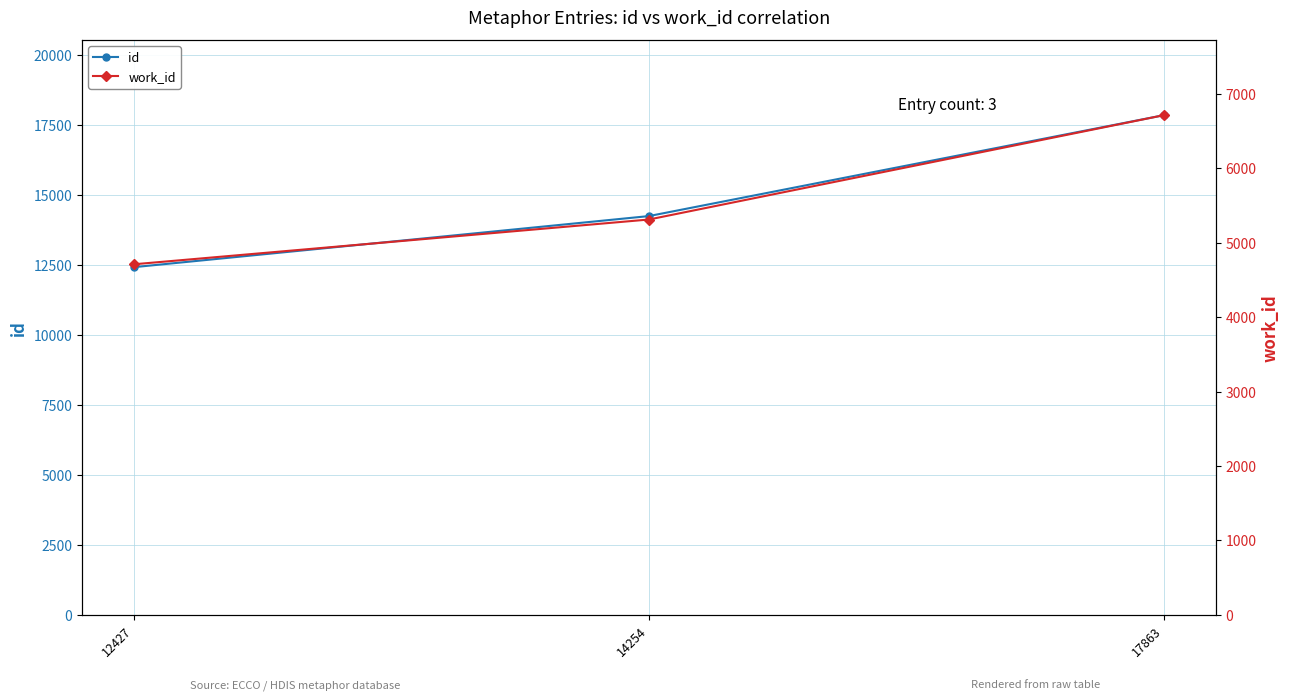

Is the value of id at 14254 greater than the value of work_id at 12427?

Yes